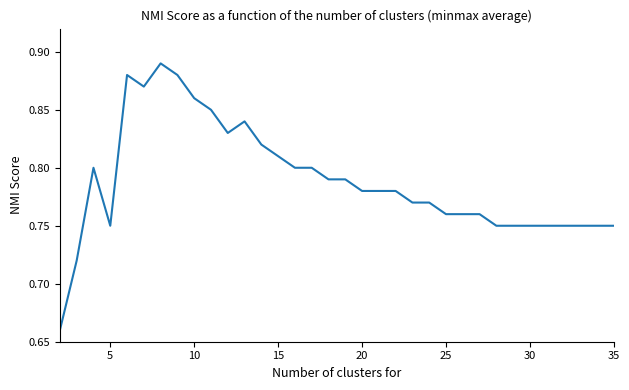

How many lines are shown in the chart?

1